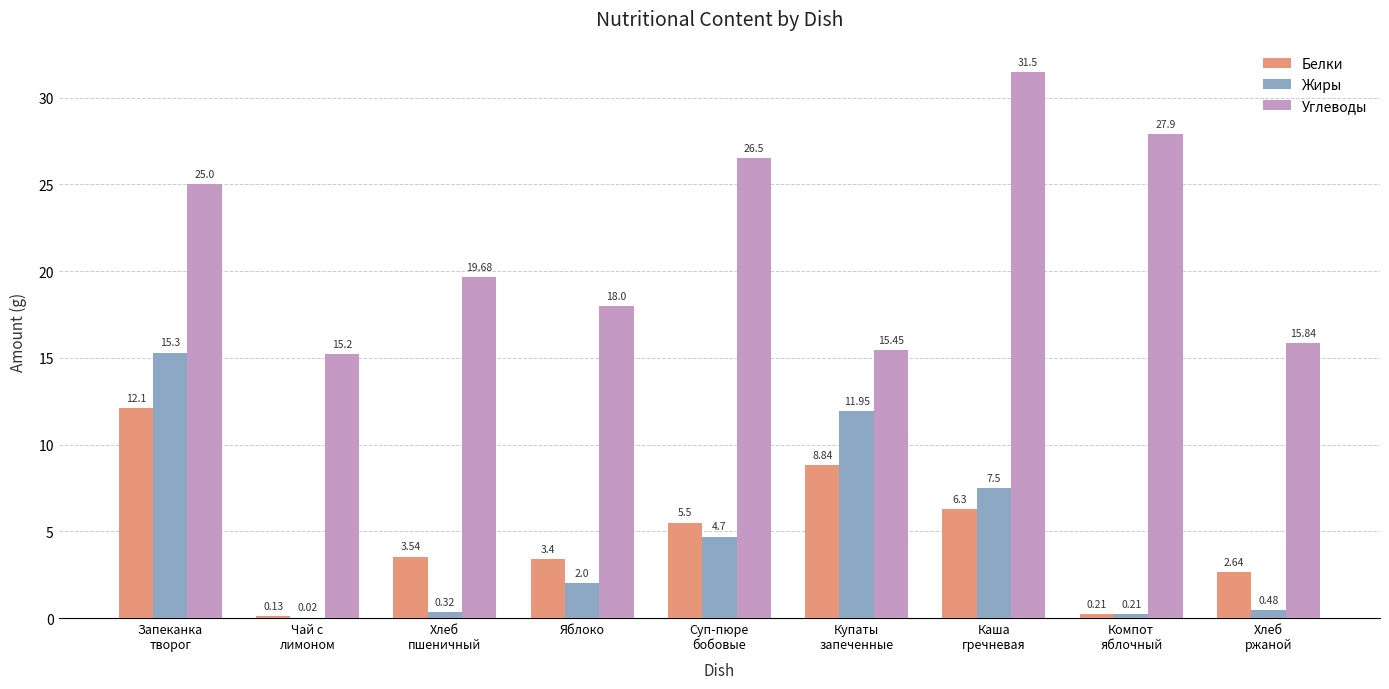

Which series has the largest total across all categories?

Углеводы